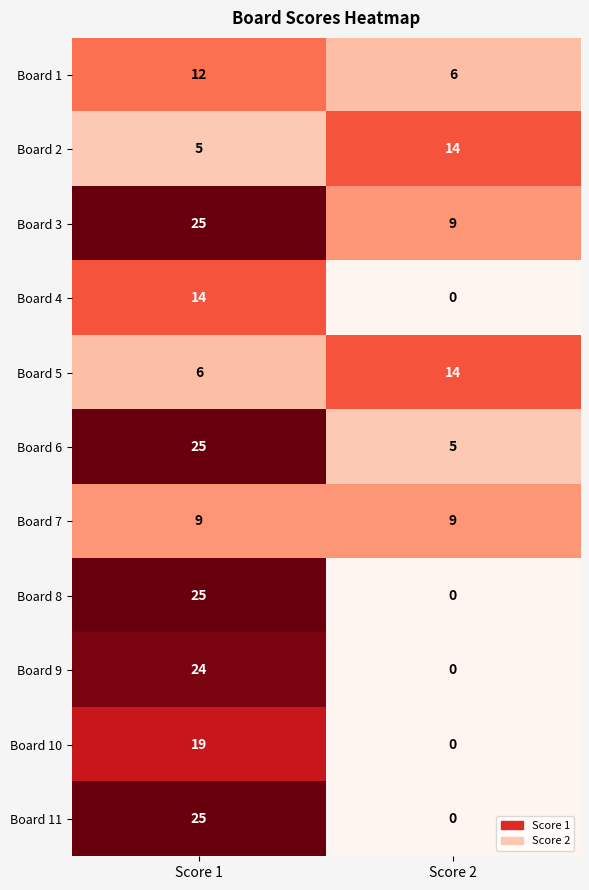

List the labels in order of Board 10 value, smallest first.

Score 2, Score 1